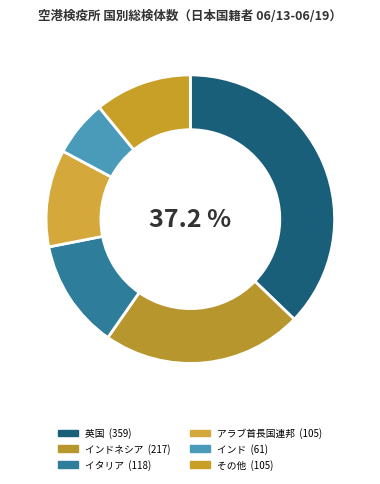

Which category has the biggest portion of the pie?

英国